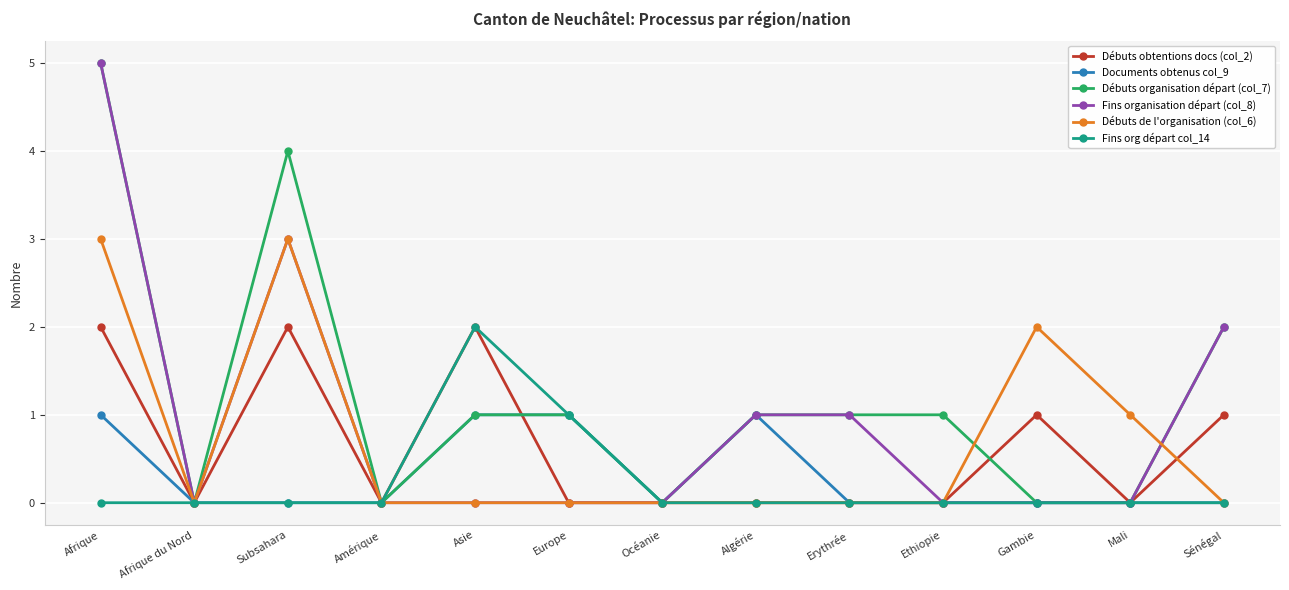

What is the label of the 4th point from the left?

Amérique